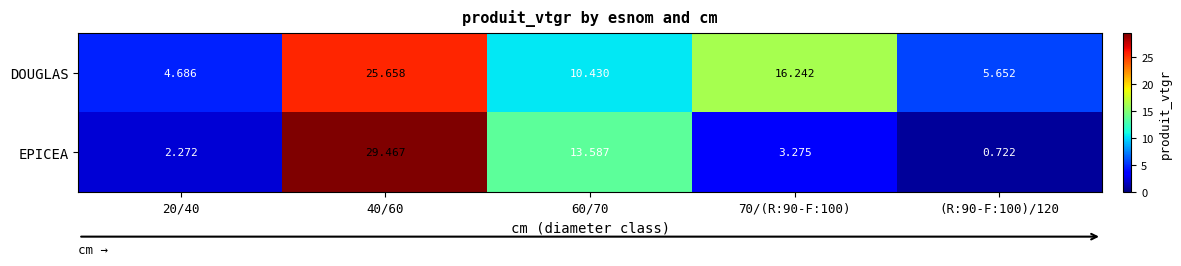

Count the number of data series in this chart.

2